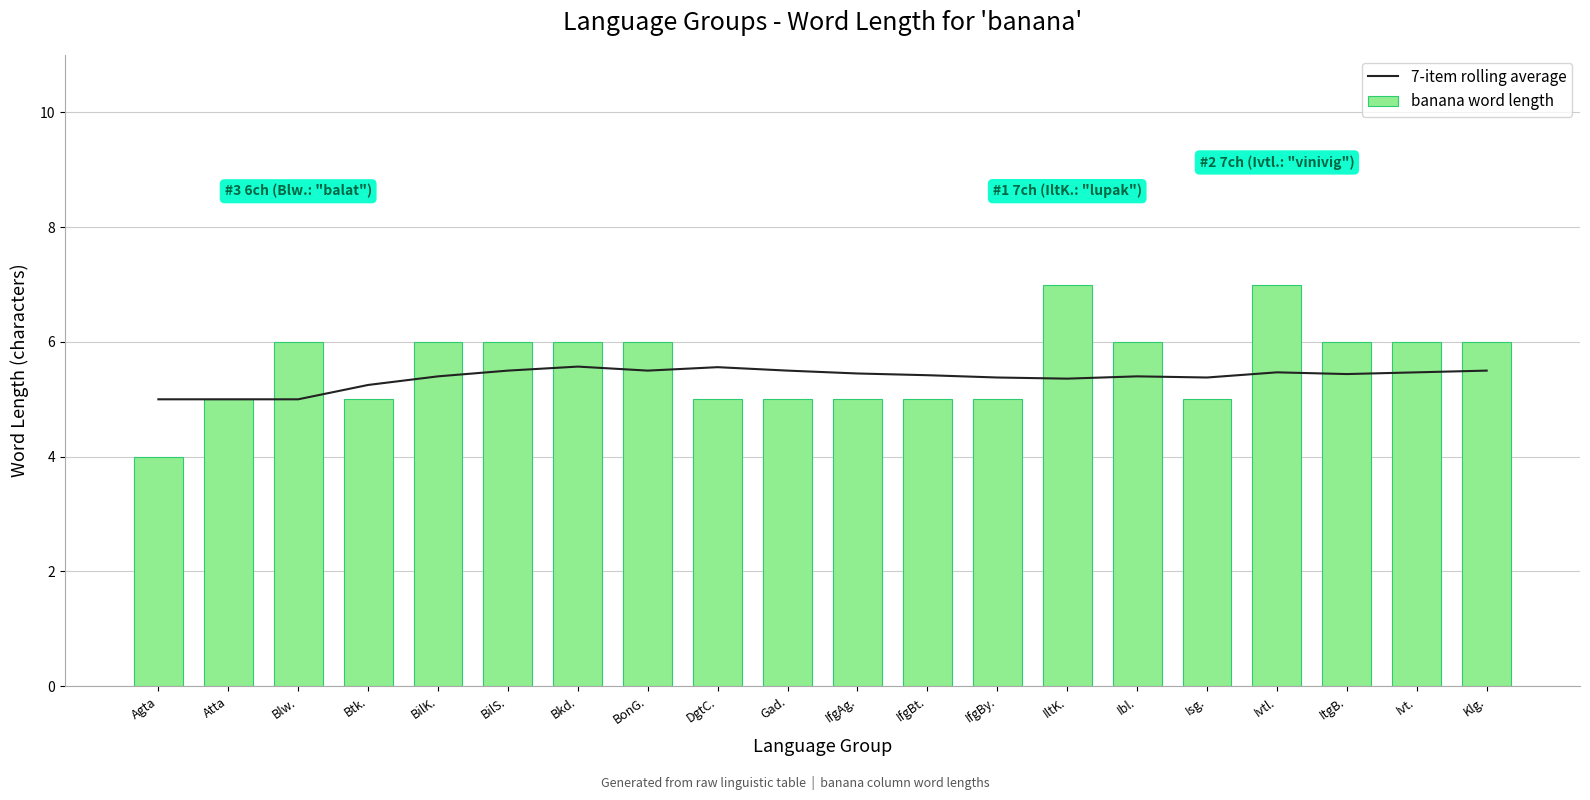

True or false: 7-item rolling average has a value of 1.2 at IfgBt..

False